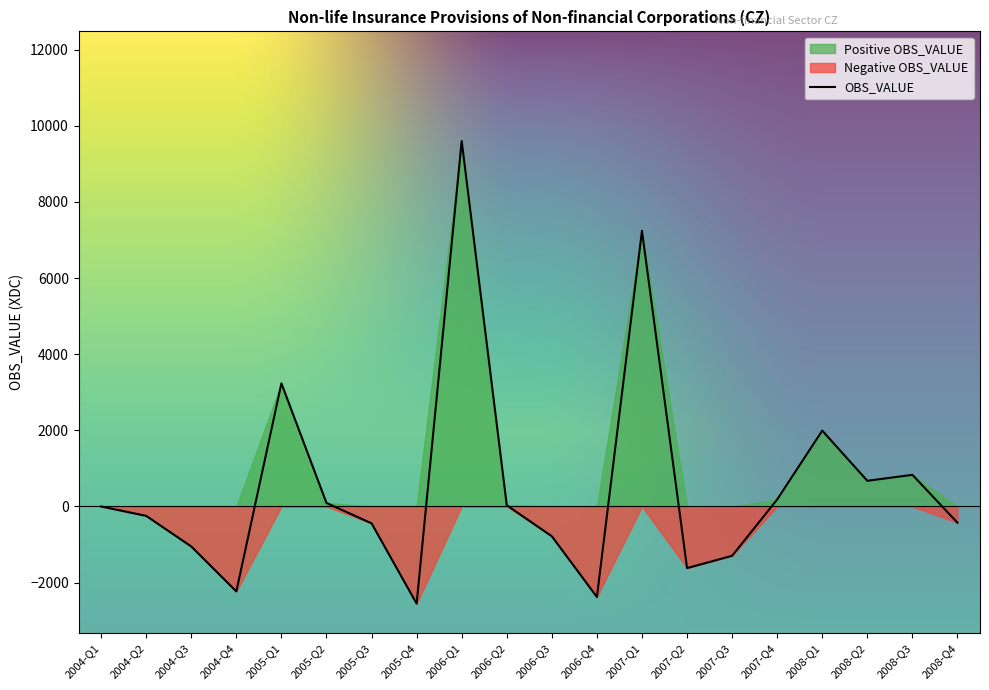

At which category does Positive reach its first local peak?

2005-Q1